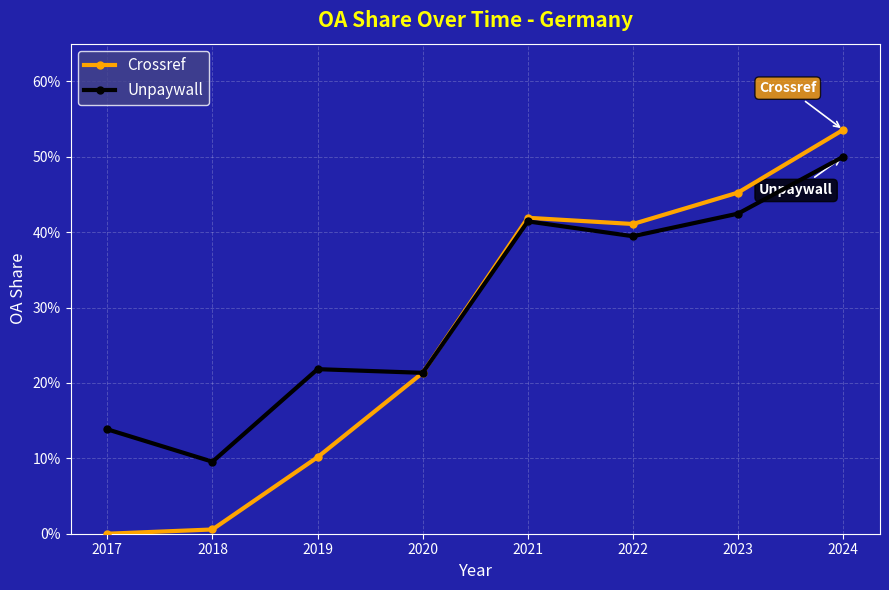

List the labels in order of Crossref value, largest first.

2024, 2023, 2021, 2022, 2020, 2019, 2018, 2017